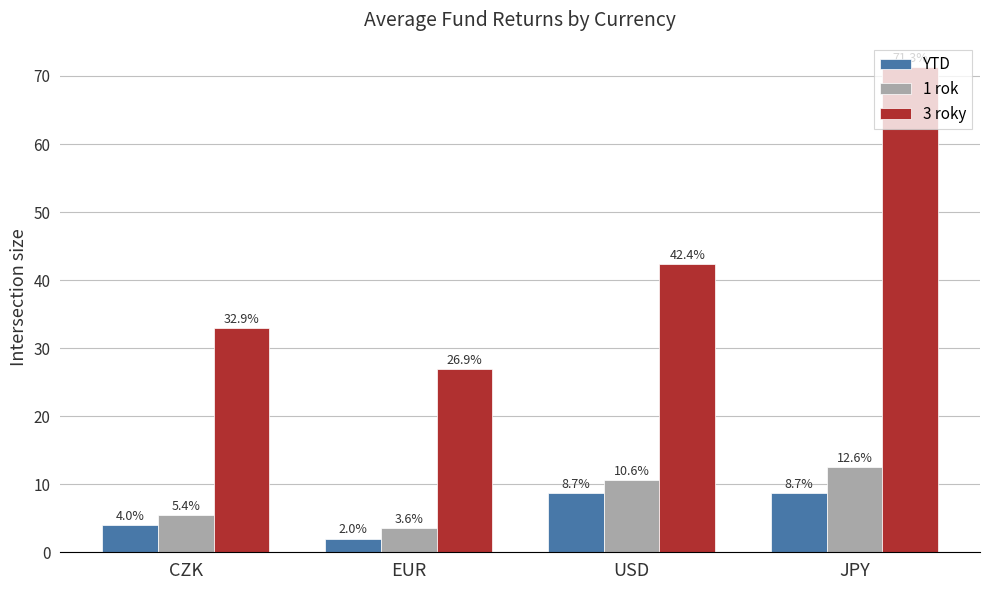

Is it true that 3 roky equals 58.8 at USD?

False